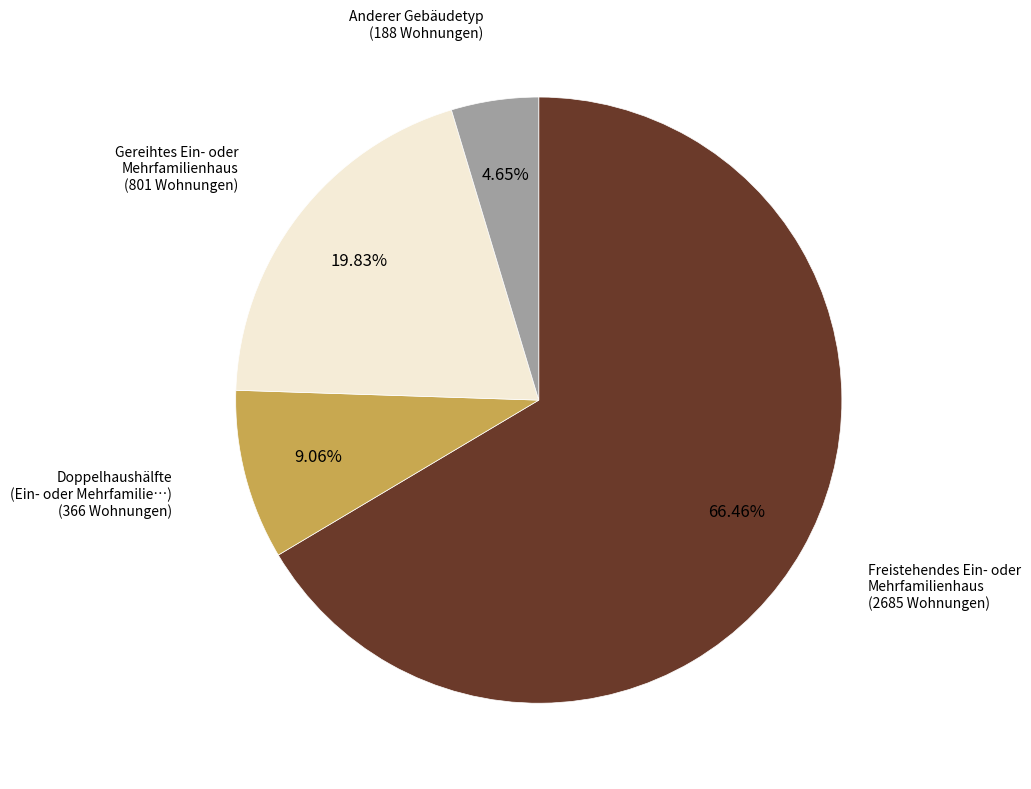

Rank the categories by value from highest to lowest.

Freistehendes Ein- oder Mehrfamilienhaus, Gereihtes Ein- oder Mehrfamilienhaus, Doppelhaushälfte, Anderer Gebäudetyp